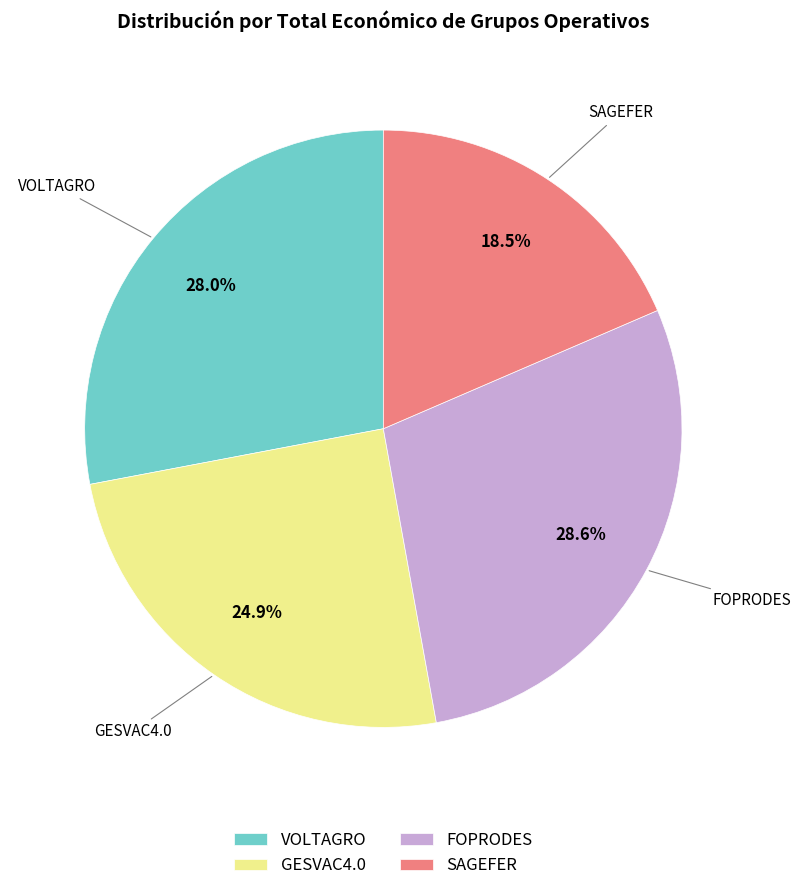

Is it true that SAGEFER is 6% of the pie?

False